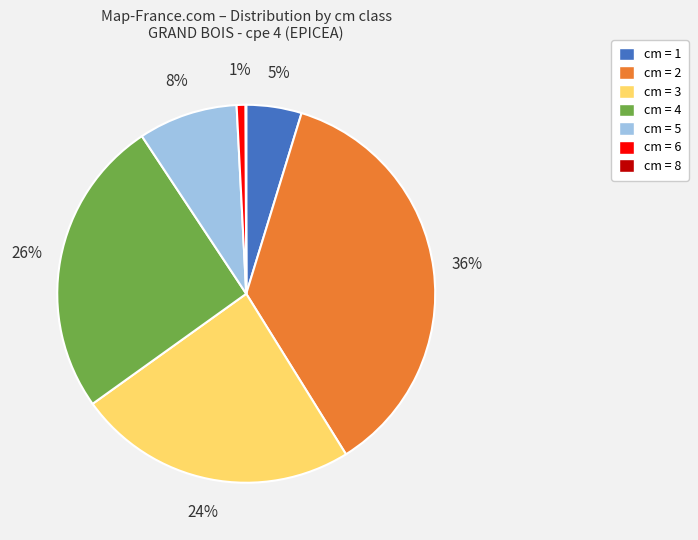

Does any single category account for the majority?

No